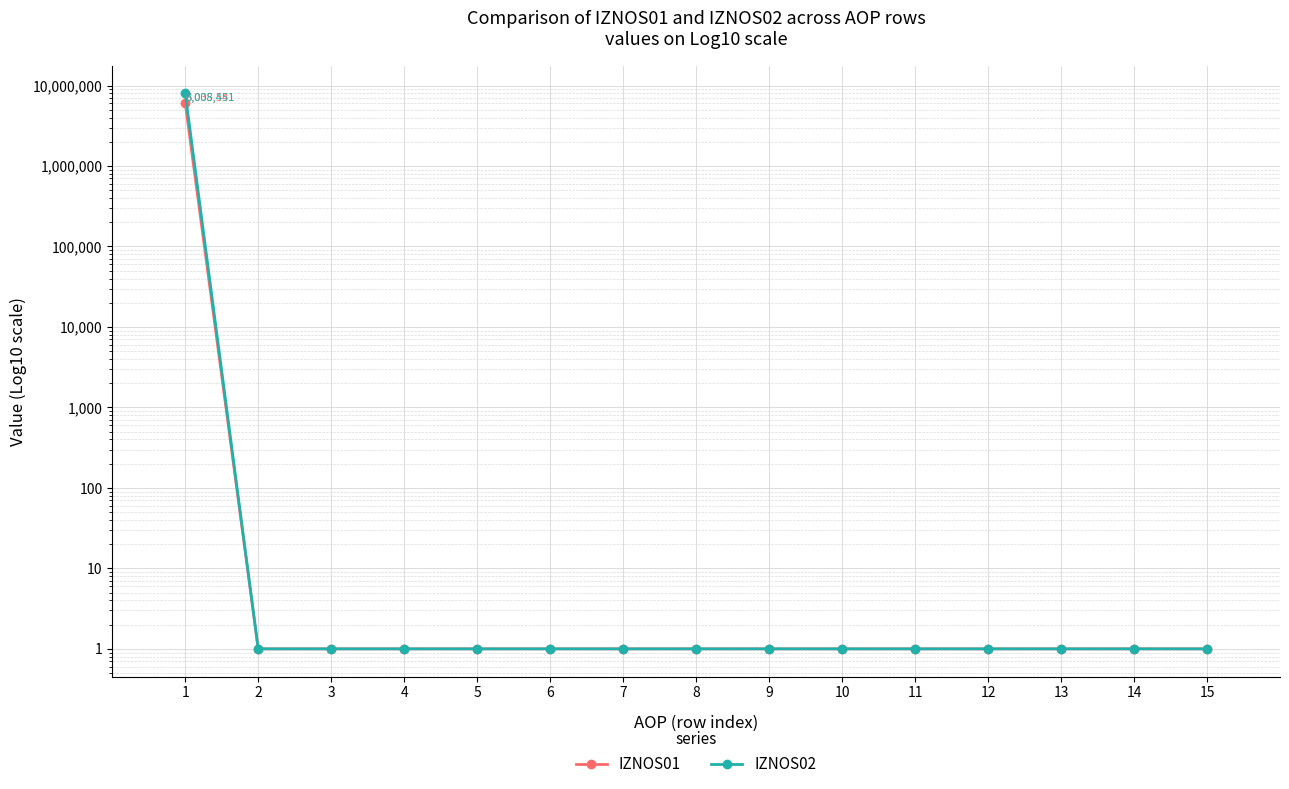

True or false: IZNOS02 and IZNOS01 intersect in this chart.

False